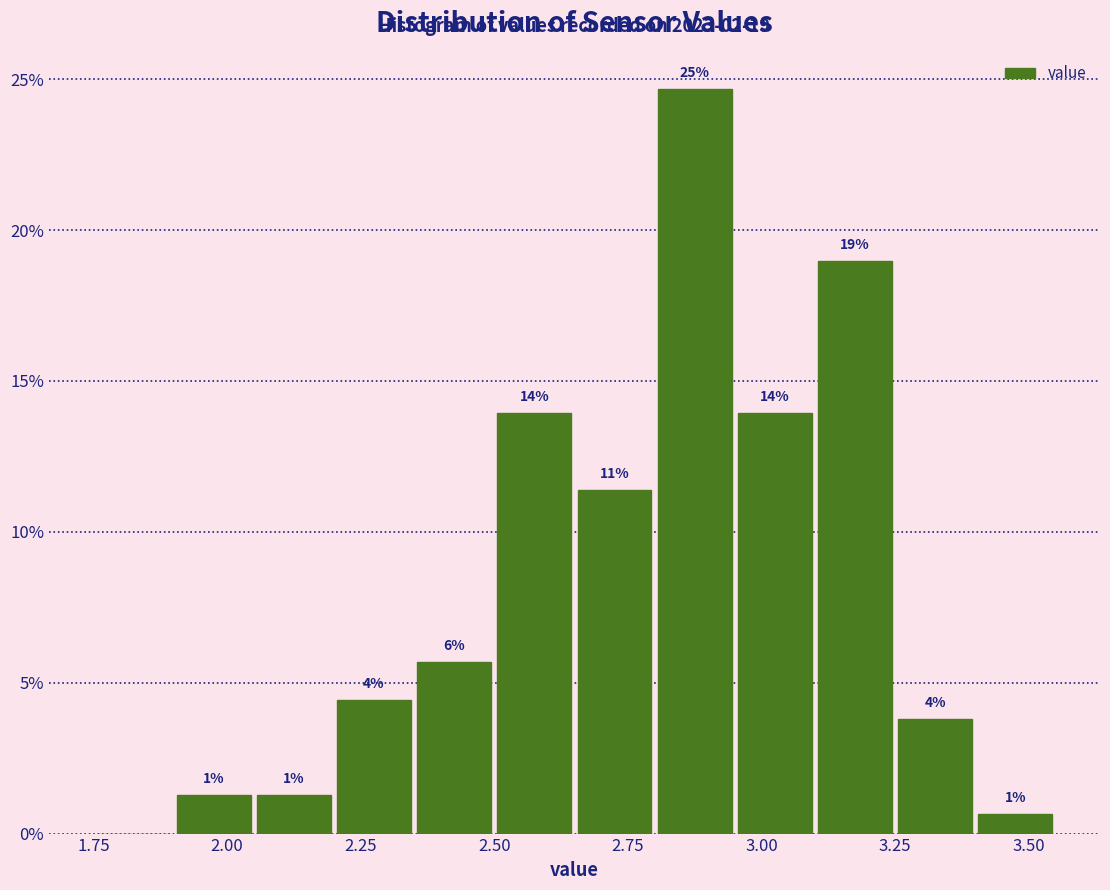

Read against the x-axis, roughly where is the centre of the tallest bar?

2.90